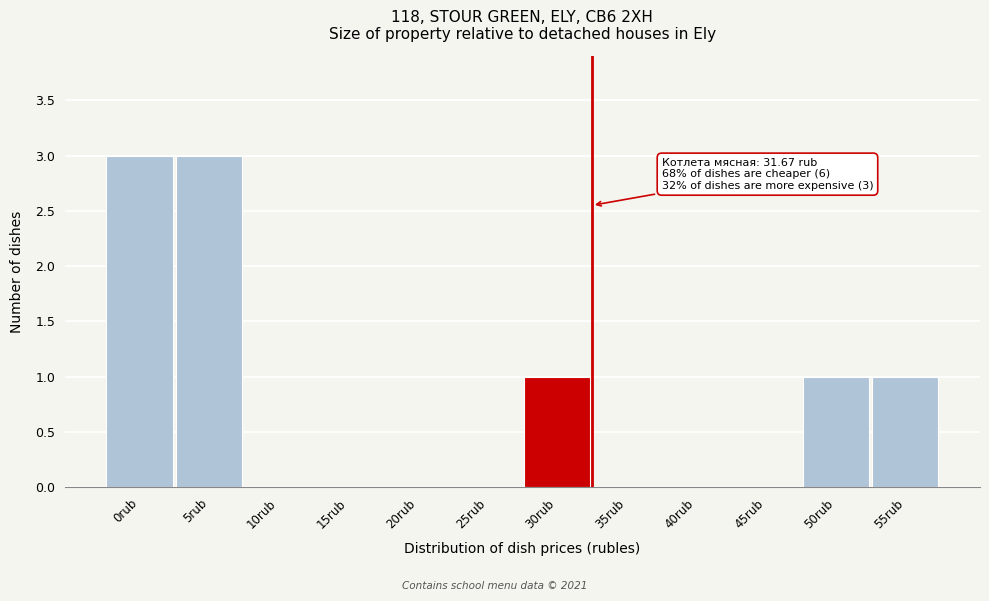

Reading left to right, extract all data points from this chart.

0rub=3	5rub=3	10rub=0	15rub=0	20rub=0	25rub=0	30rub=1	35rub=0	40rub=0	45rub=0	50rub=1	55rub=1